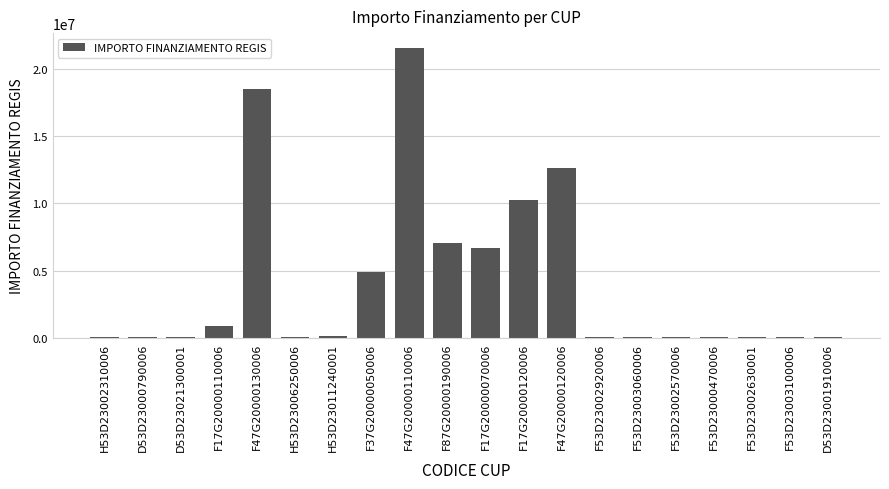

What is the sum of all values?

83177959.2